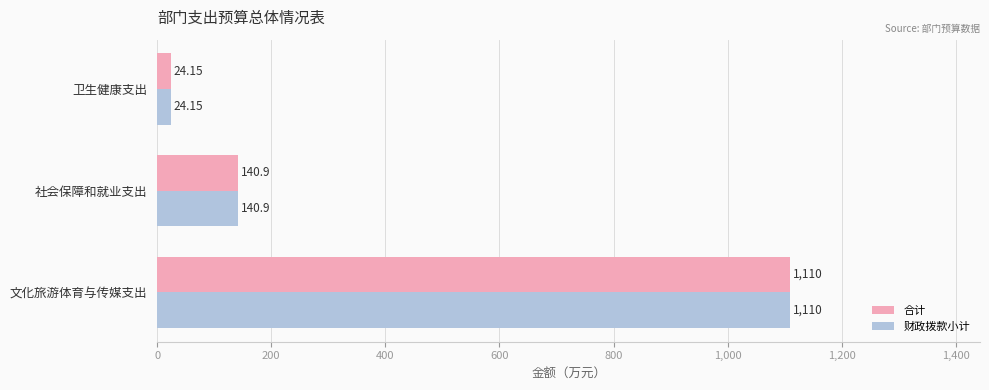

At which category is the sum across all series the highest?

文化旅游体育与传媒支出